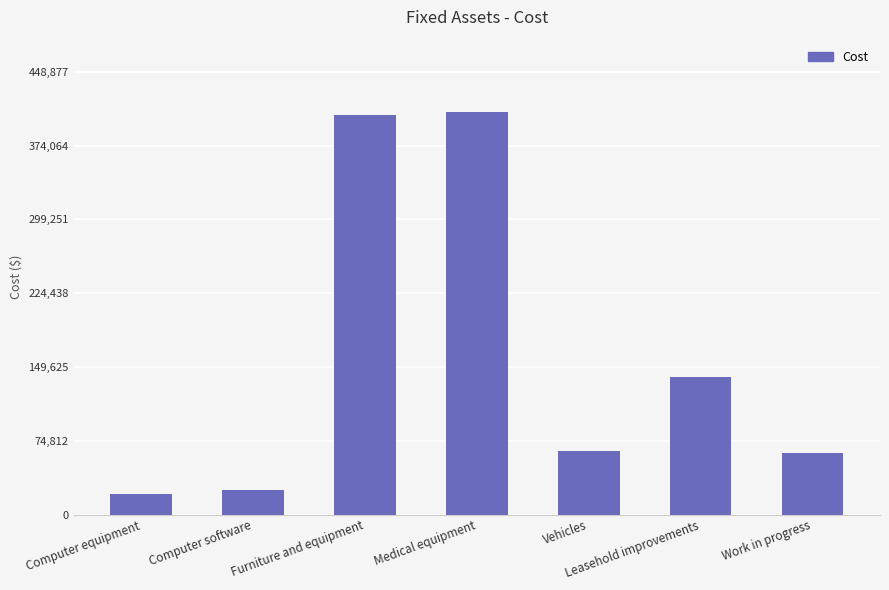

How many bars are there in total?

7